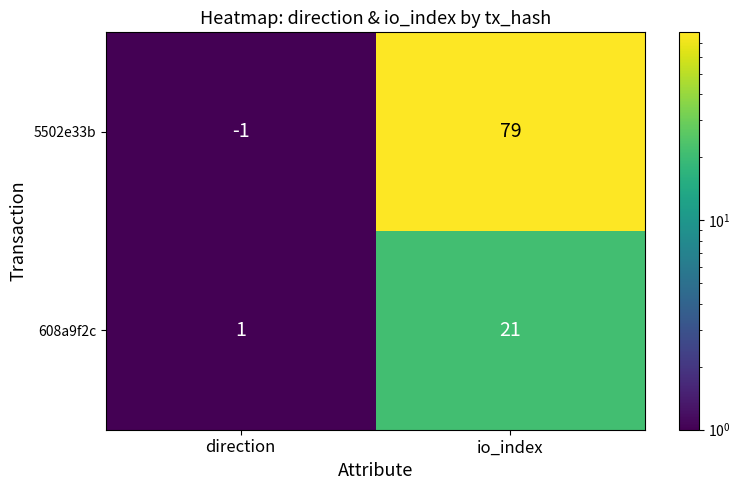

What is the difference between the 5502e33b values at io_index and direction?

80